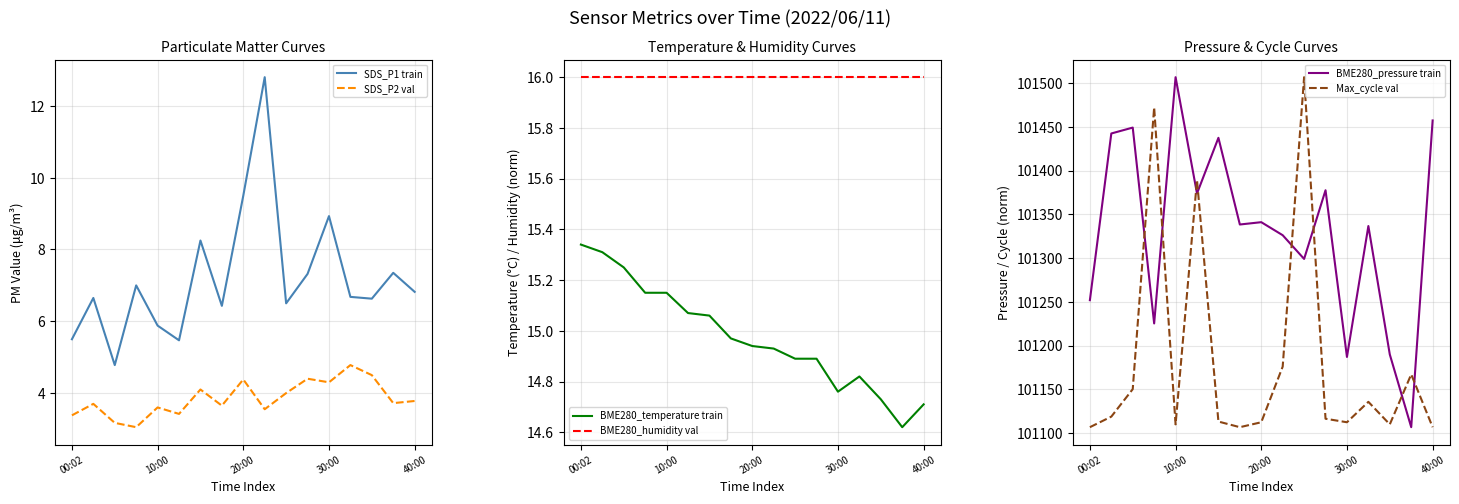

What is the maximum value for SDS_P2 val?

4.8